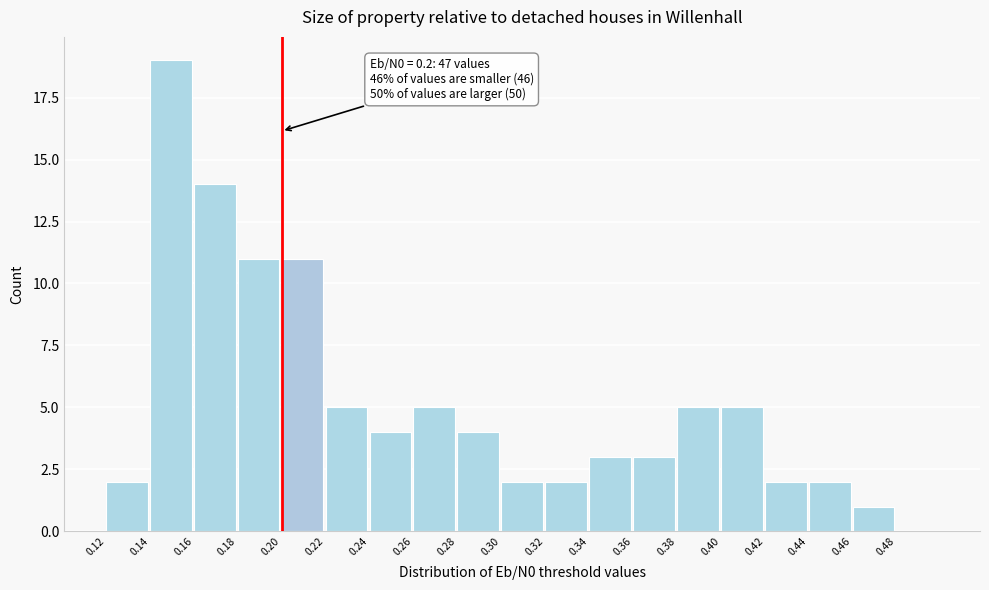

Which range on the x-axis has the tallest bar?

0.14 to 0.16